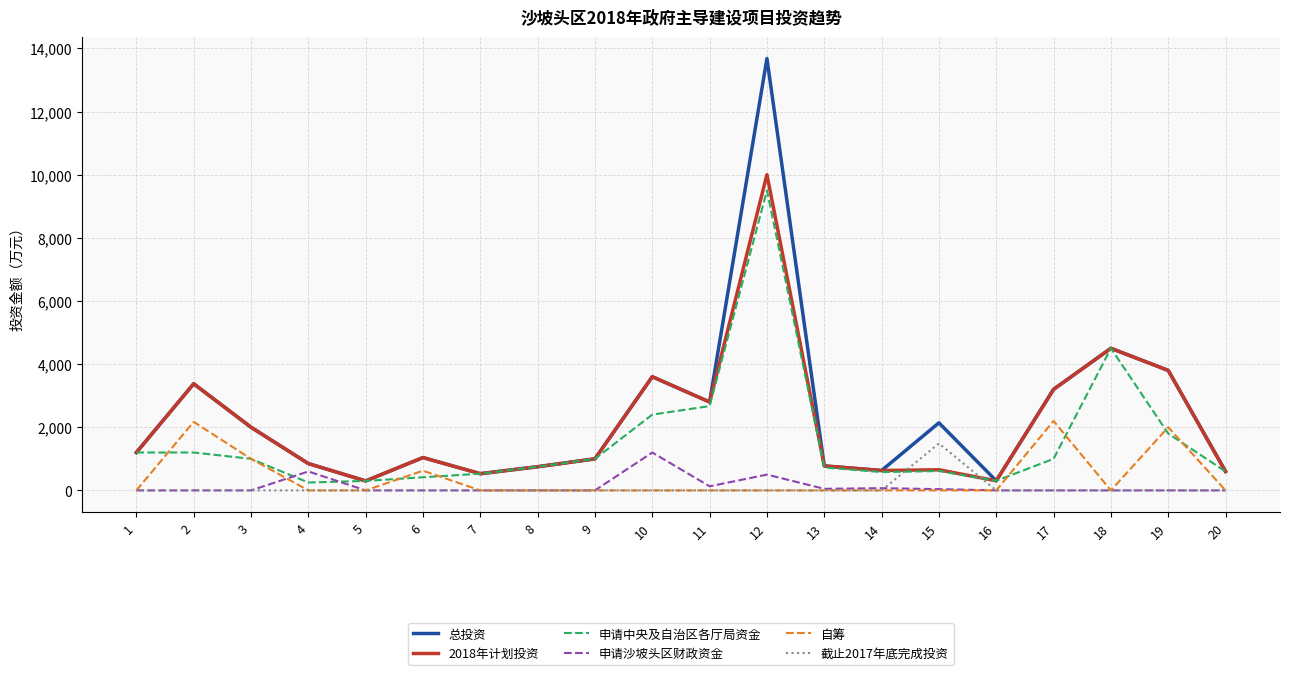

What is the spread (max minus min) of values at 11?

2800.0